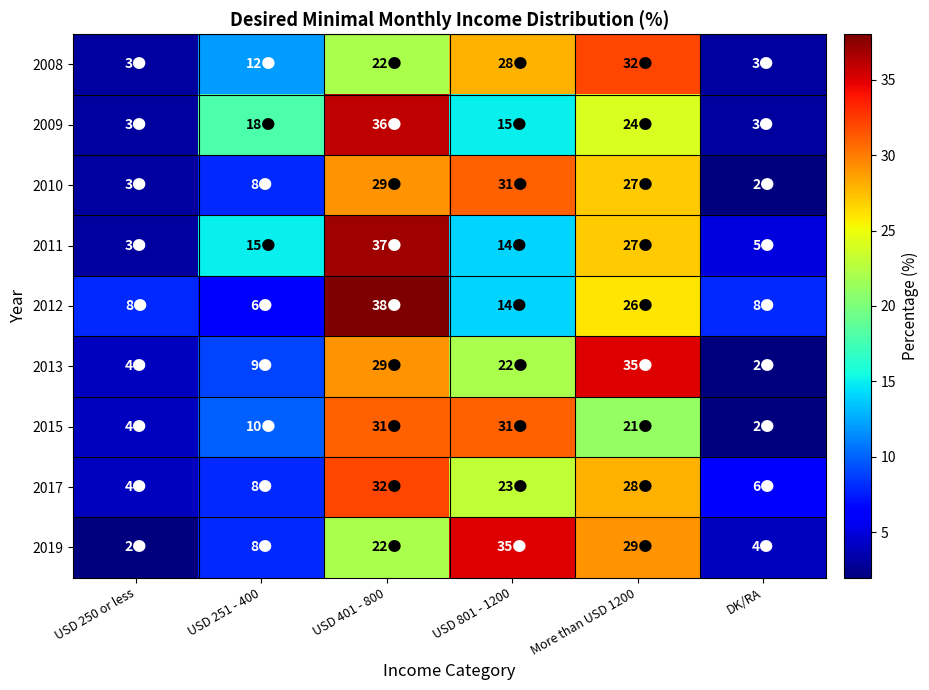

Which series has the widest spread of values?

2011